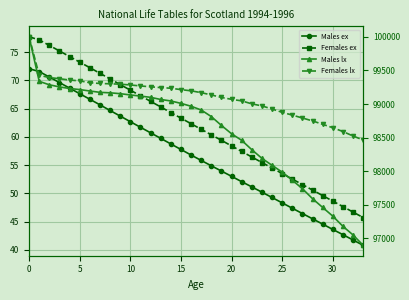

How many values in the Males ex series exceed 56?

17